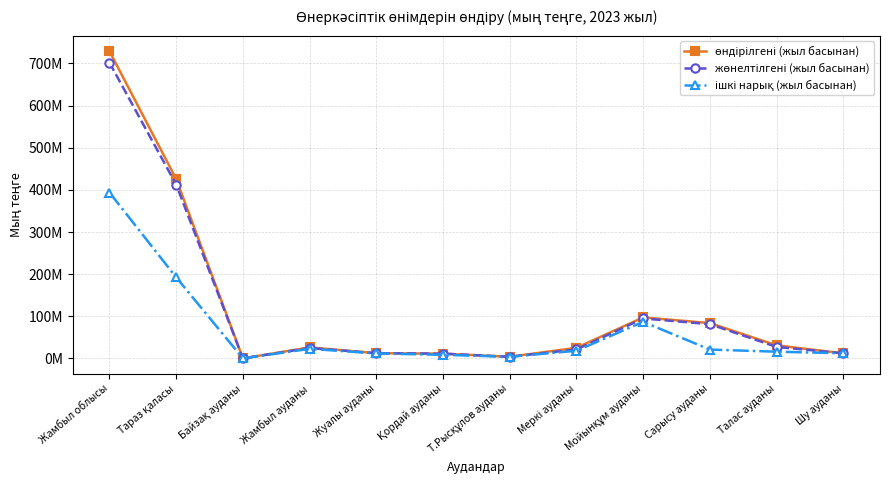

What is the difference between the жөнелтілгені (жыл басынан) values at Жамбыл ауданы and Шу ауданы?

12615682